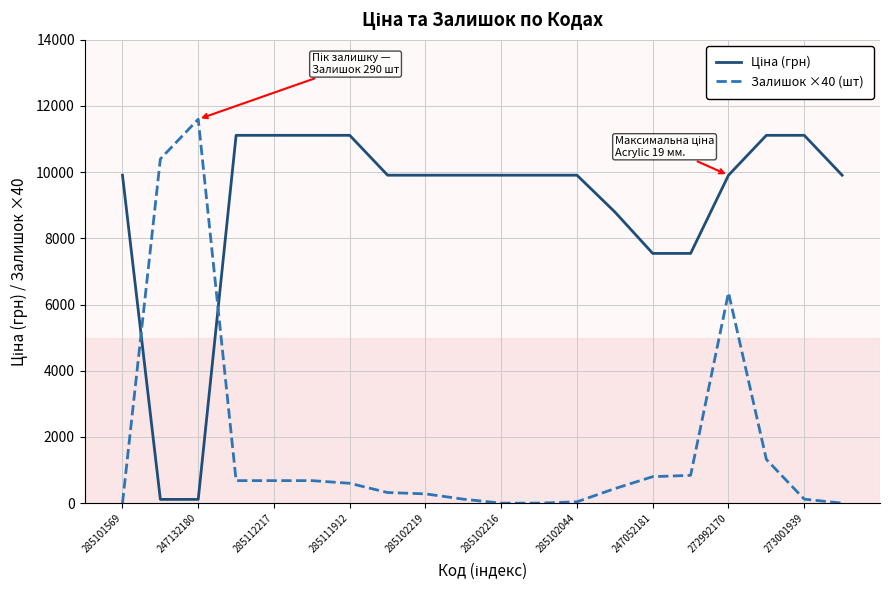

What is the greatest value displayed?

11600.0